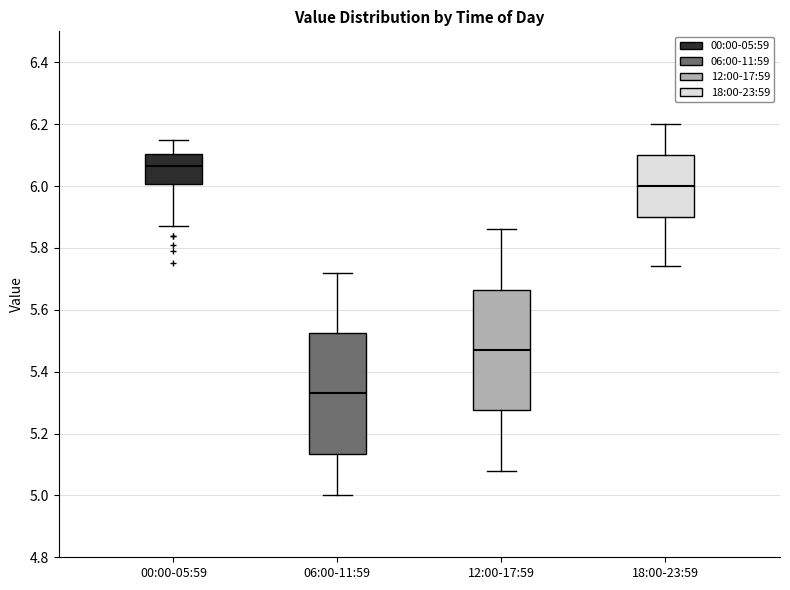

Reading left to right, transcribe this box plot: for each box, give where its median line is, the range the box spans, and where its two whiskers end, as read against the y-axis. The values are not printed on the chart, so give them approximately, as read against the axis.

00:00-05:59: median 6.06, box 6.00 to 6.10, whiskers 5.88 to 6.16
06:00-11:59: median 5.34, box 5.14 to 5.52, whiskers 5.00 to 5.72
12:00-17:59: median 5.48, box 5.28 to 5.66, whiskers 5.08 to 5.86
18:00-23:59: median 6.00, box 5.90 to 6.10, whiskers 5.74 to 6.20